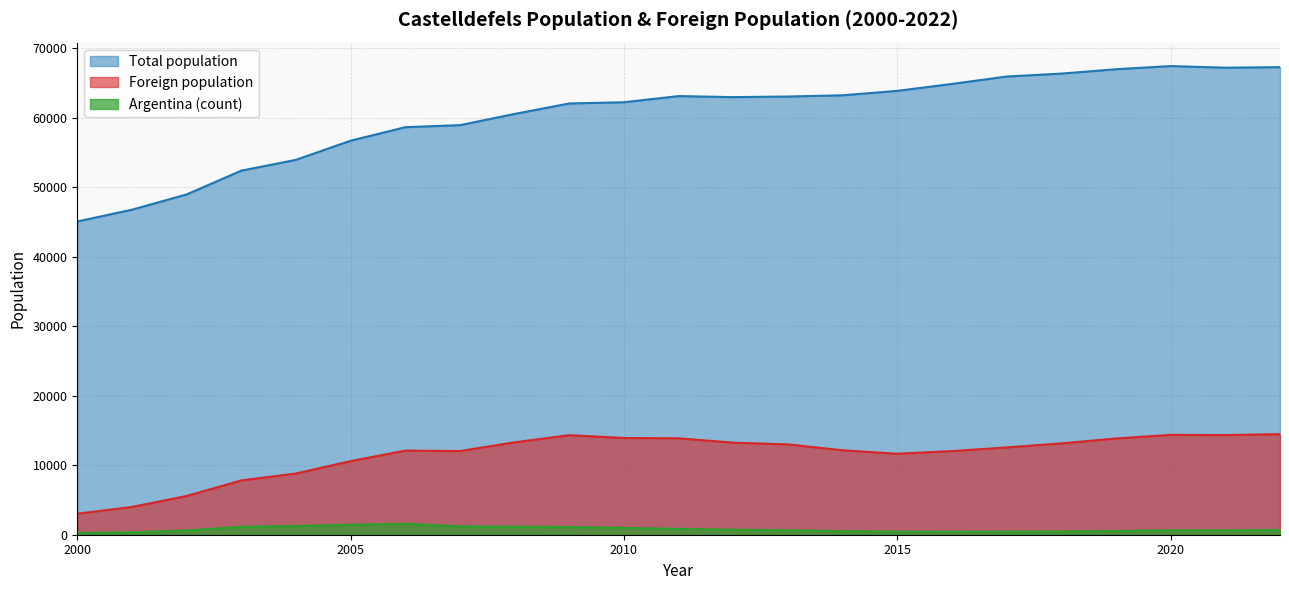

Where is the first local maximum for Argentina (count)?

2006